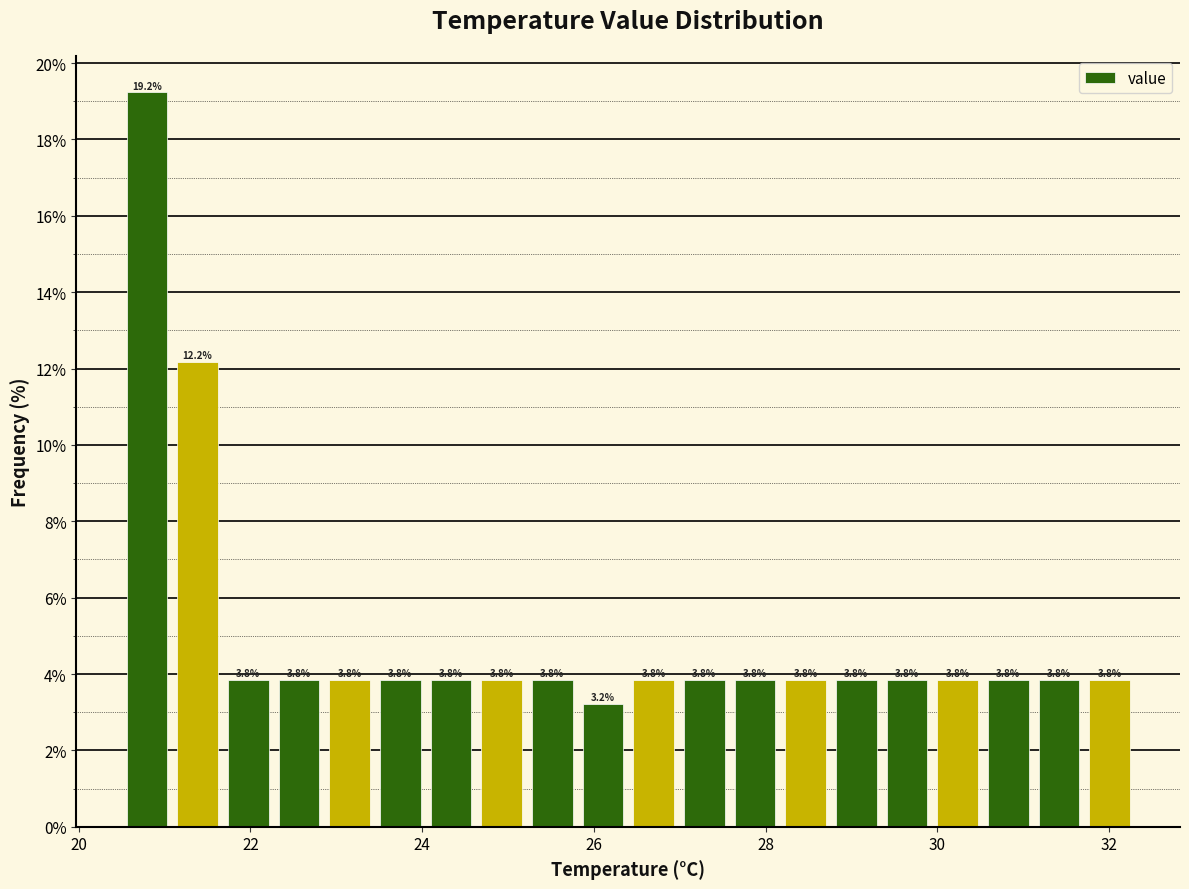

Around what value on the x-axis is the tallest bar? Give the approximate position of its centre, as read against the axis.

20.8